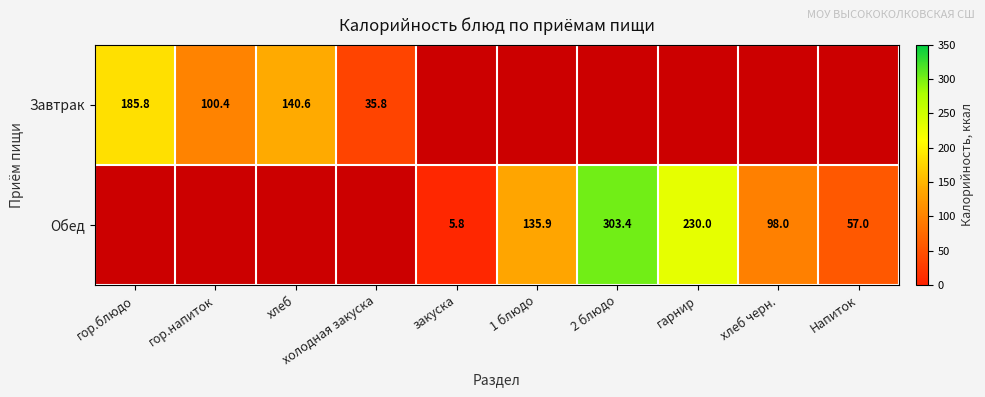

True or false: Обед has a value of 135.9 at 1 блюдо.

True